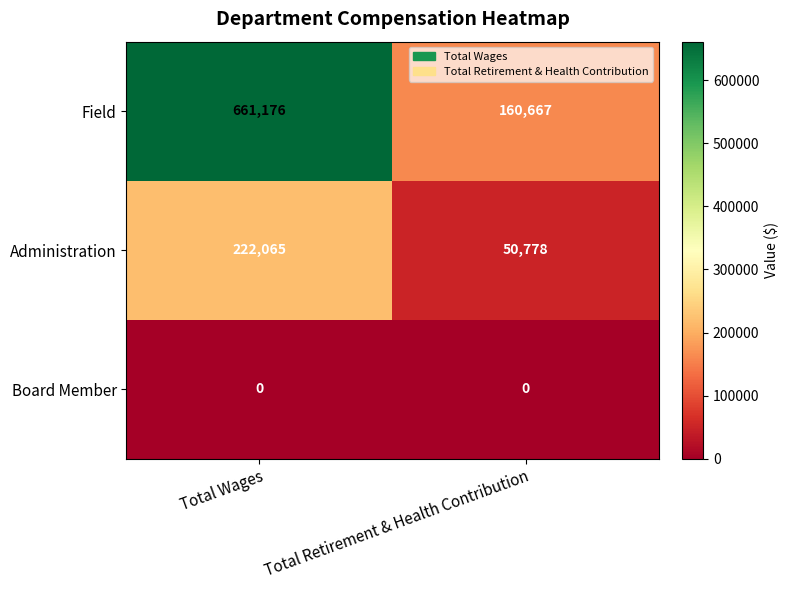

What is the total value across all series at Total Wages?

883241